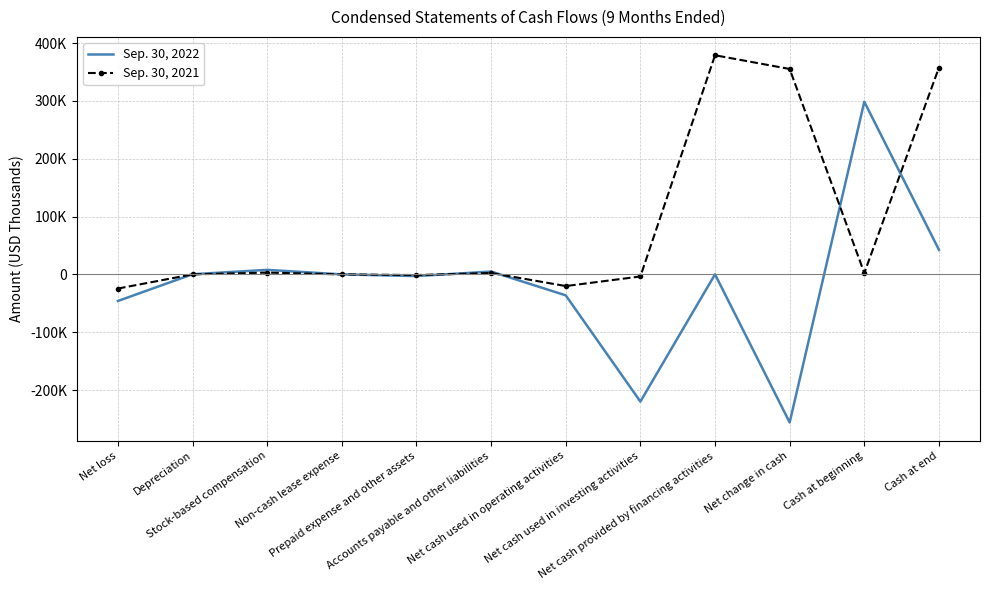

True or false: Sep. 30, 2022 has more than 1 points higher than both neighbors.

True